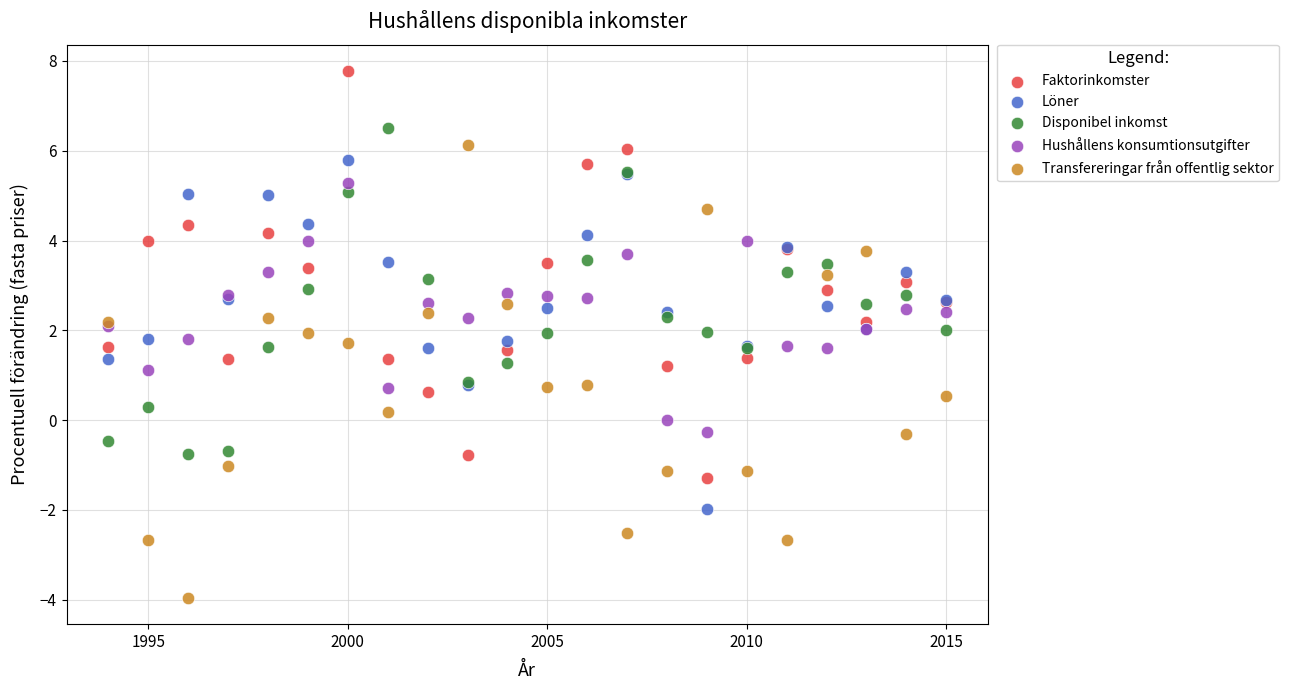

What is the X range (max minus min) for the scatter plot?

21.0